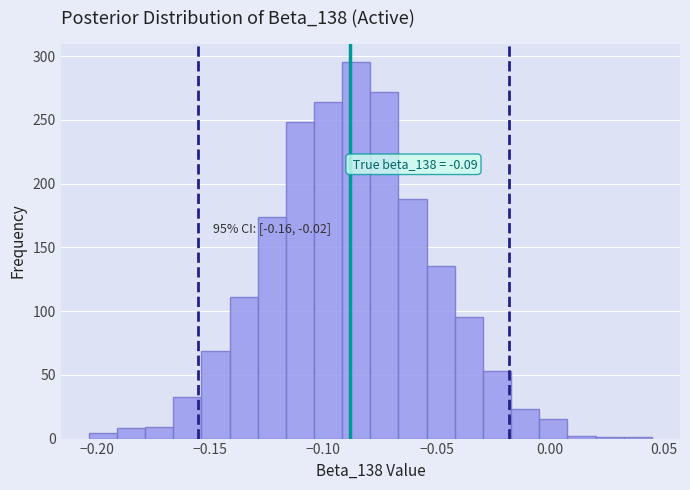

Around what value on the x-axis is the tallest bar? Give the approximate position of its centre, as read against the axis.

-0.085